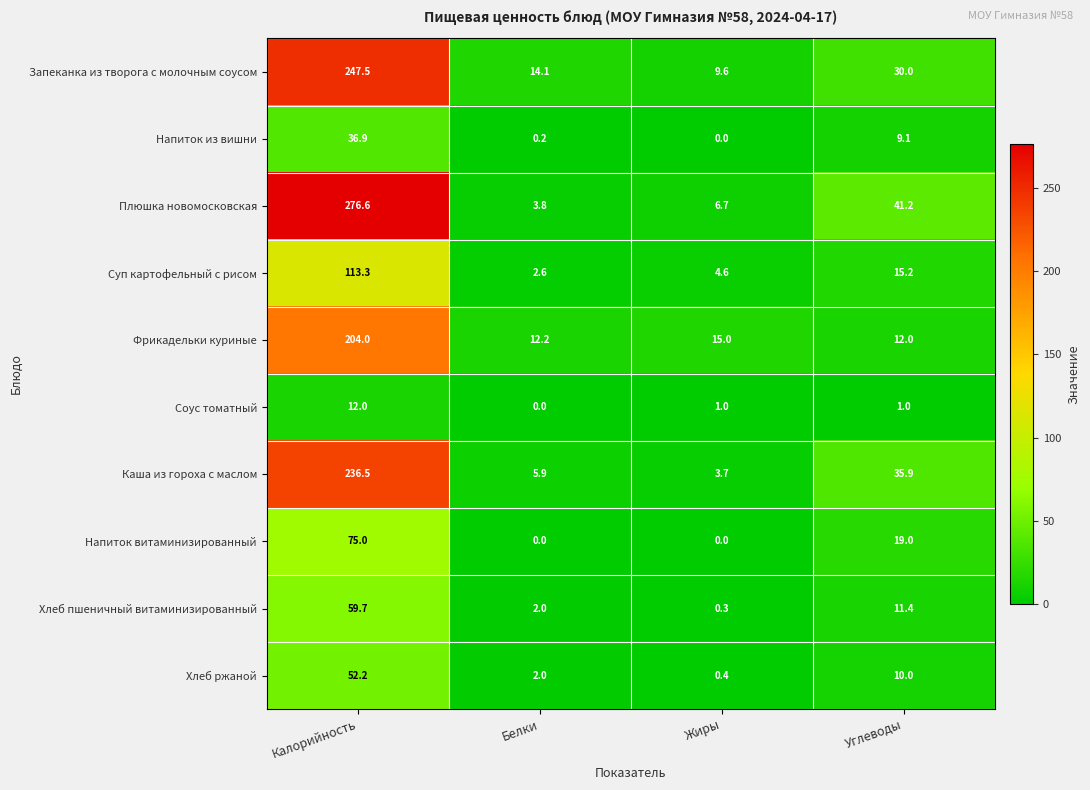

What is the sum of all Суп картофельный с рисом values?

135.7